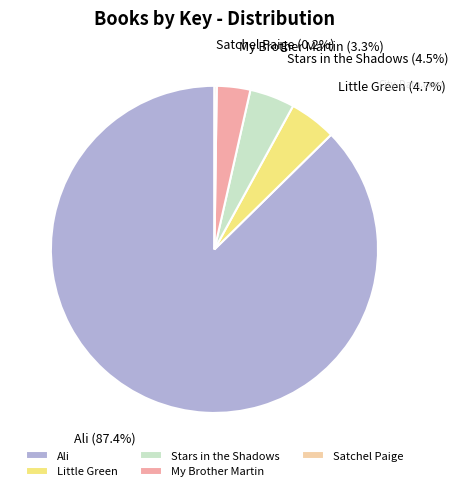

To the nearest percent, what percentage of the pie is My Brother Martin?

3%